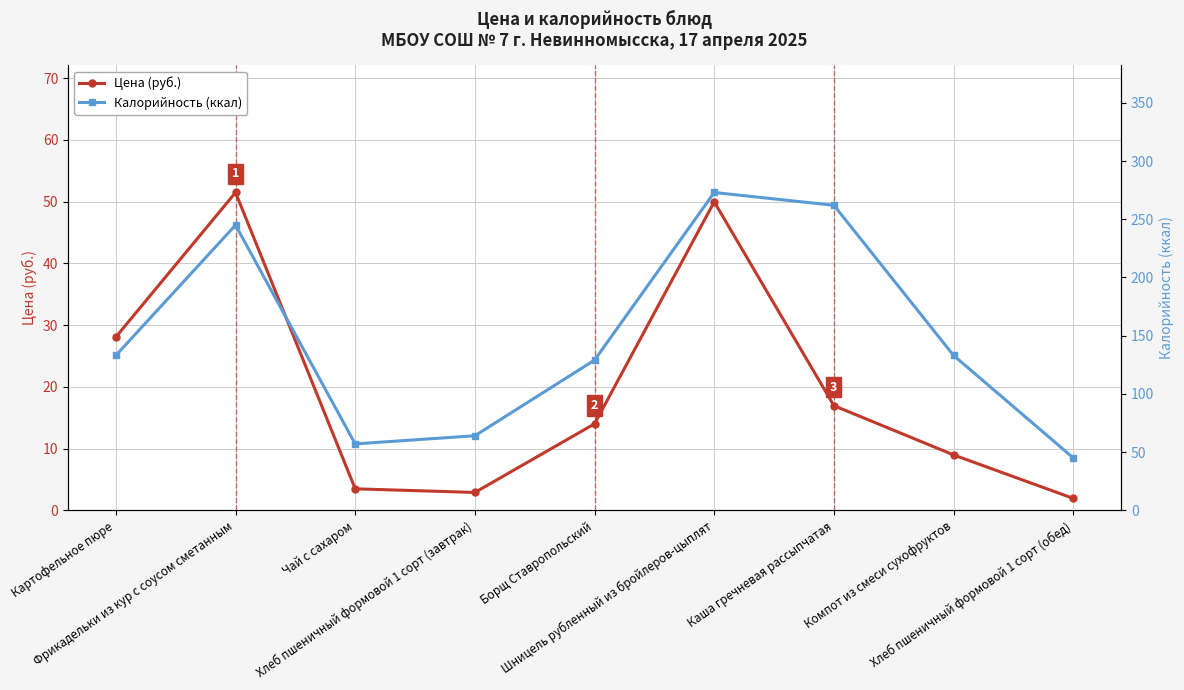

What is the difference between the Калорийность (ккал) values at Шницель рубленный из бройлеров-цыплят and Фрикадельки из кур с соусом сметанным?

28.0